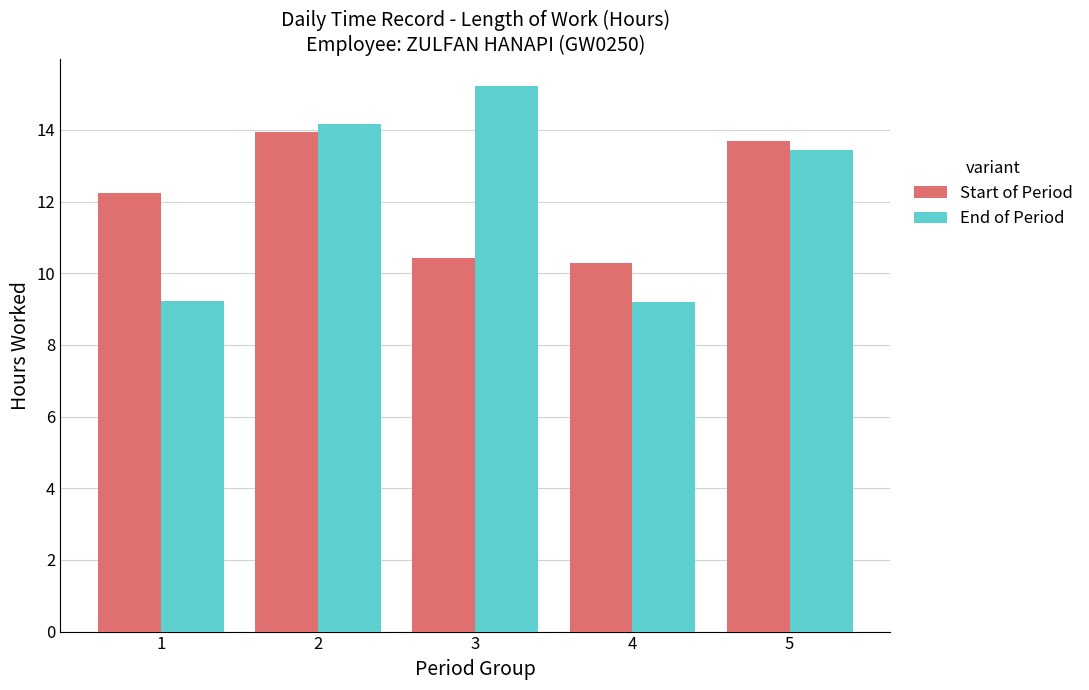

How many categories are shown in the chart?

5